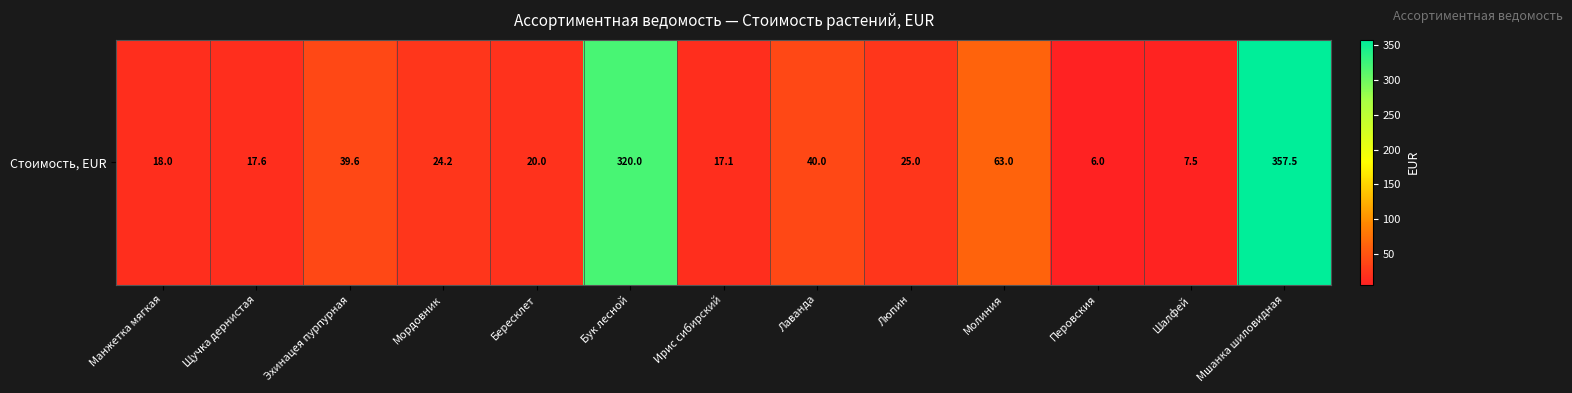

Which category has the lowest value across all series?

Перовския